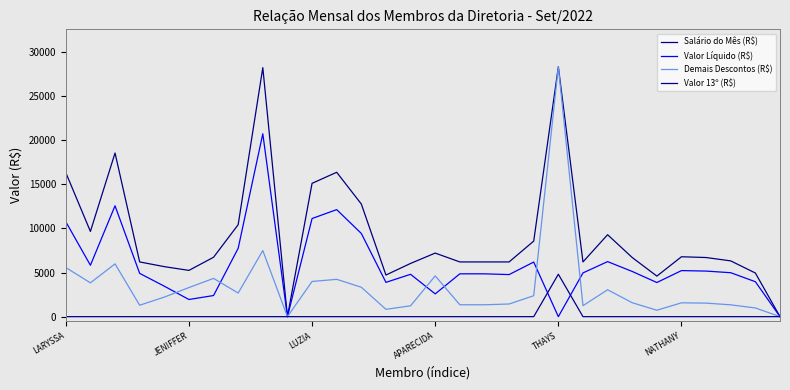

Does the chart have visible grid lines?

No